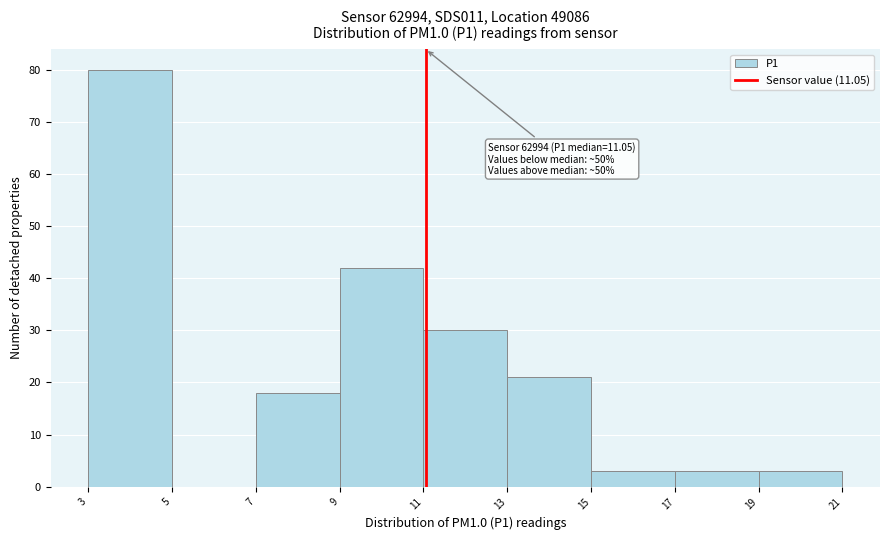

Which range on the x-axis has the tallest bar?

3 to 5